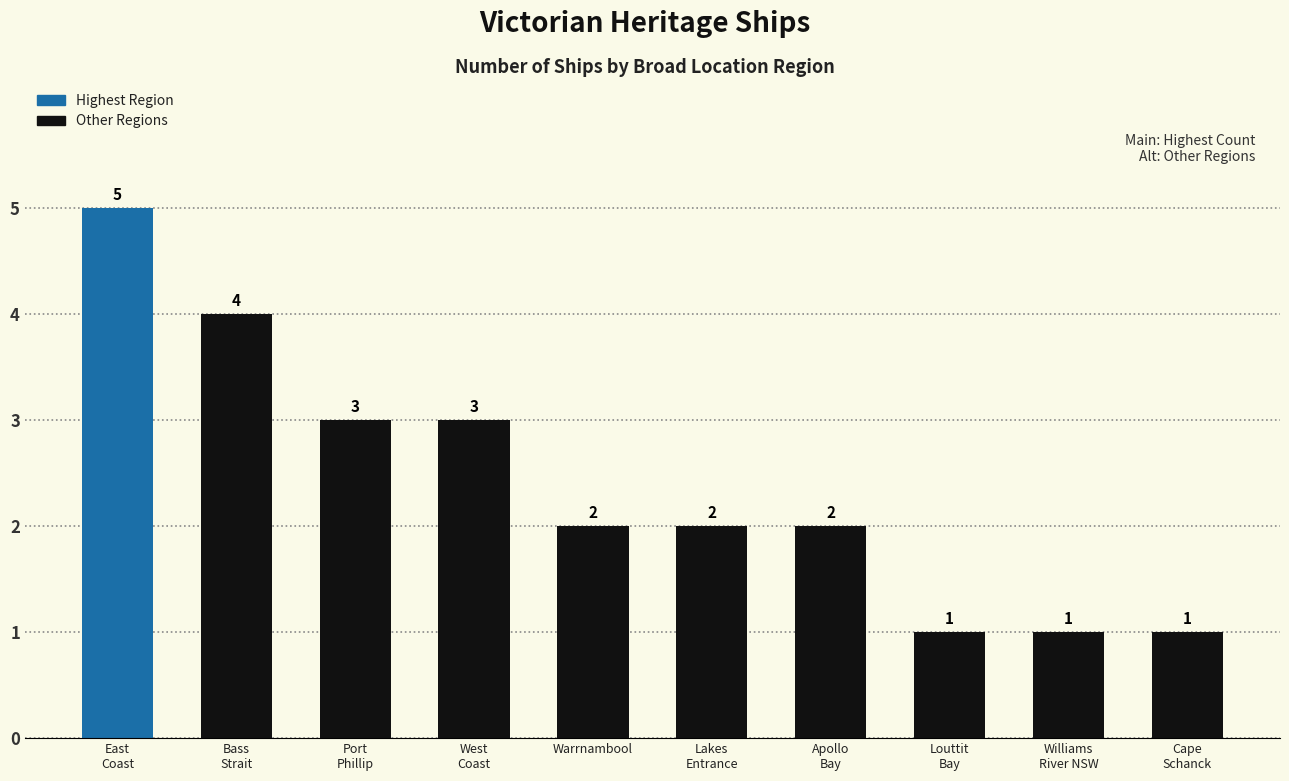

What is the sum of all values?

24